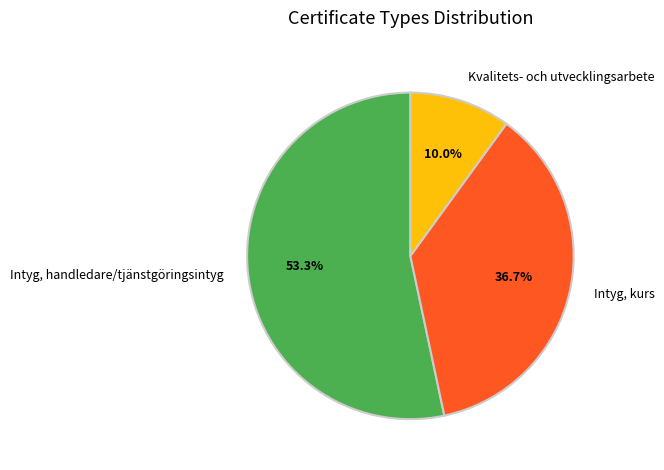

Which slice is the smallest?

Kvalitets- och utvecklingsarbete